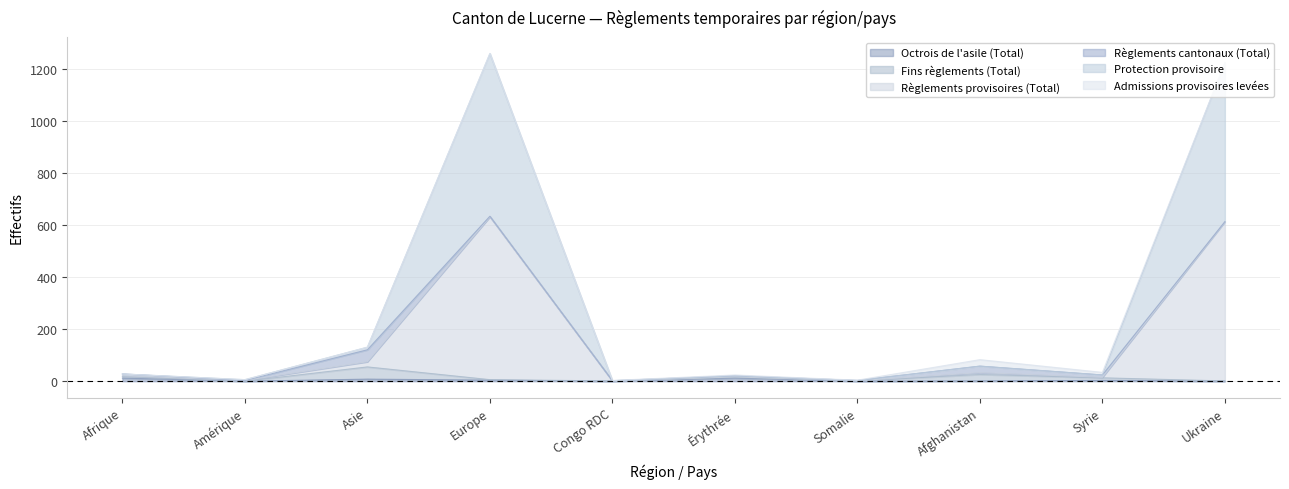

True or false: Règlements provisoires (Total) and Protection provisoire cross at least once.

False